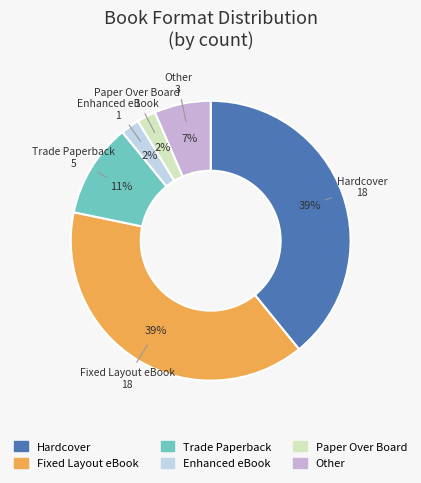

Combined, do Trade Paperback and Enhanced eBook account for over 50%?

No